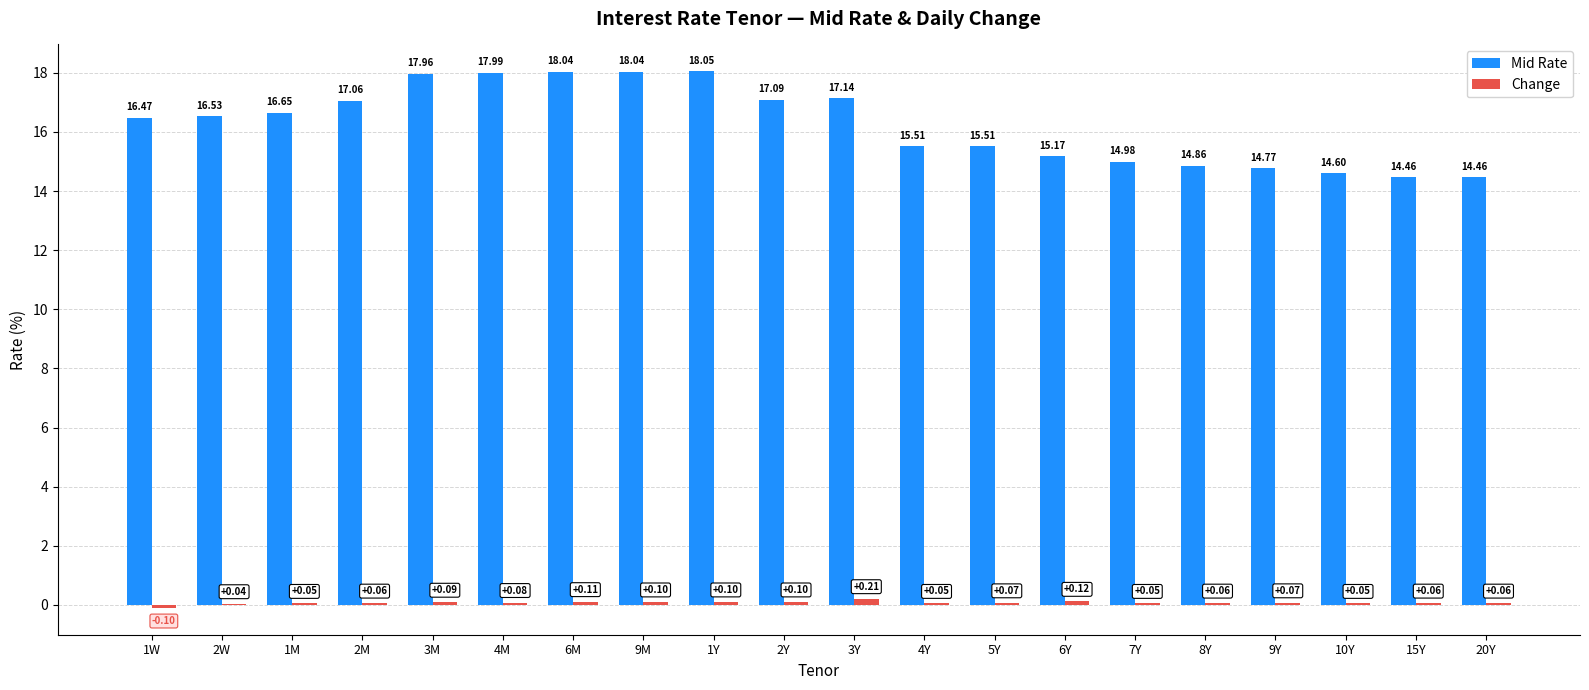

The value of Mid Rate at 1Y is 8.4. True or false?

False